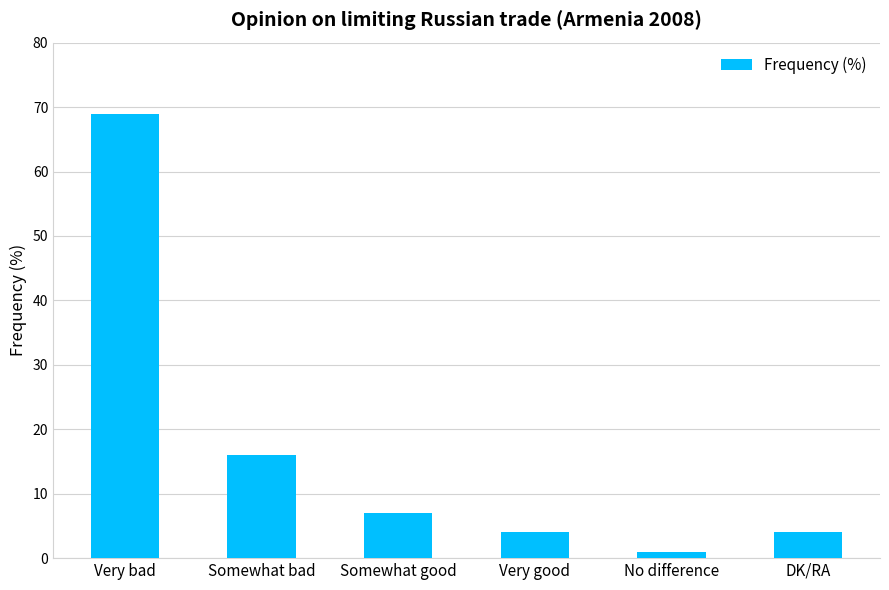

Reading left to right, list all the values displayed in this chart.

Very bad=69	Somewhat bad=16	Somewhat good=7	Very good=4	No difference=1	DK/RA=4